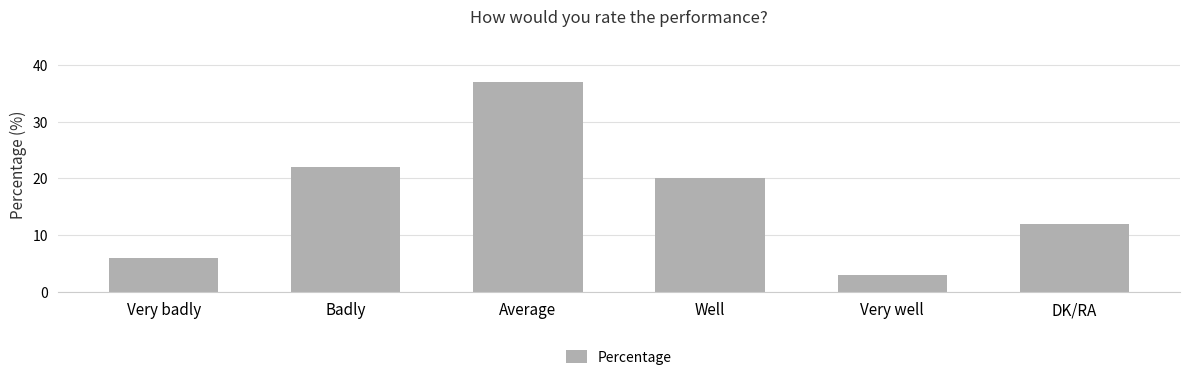

What position from the right is Badly?

5